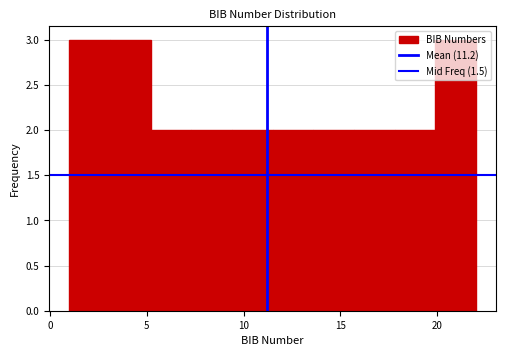

What is the height of the bar covering 3.1 to 5.2 on the x-axis? Neither the bar edges nor the heights are printed on the chart, so give them approximately, as read against the axes.

3